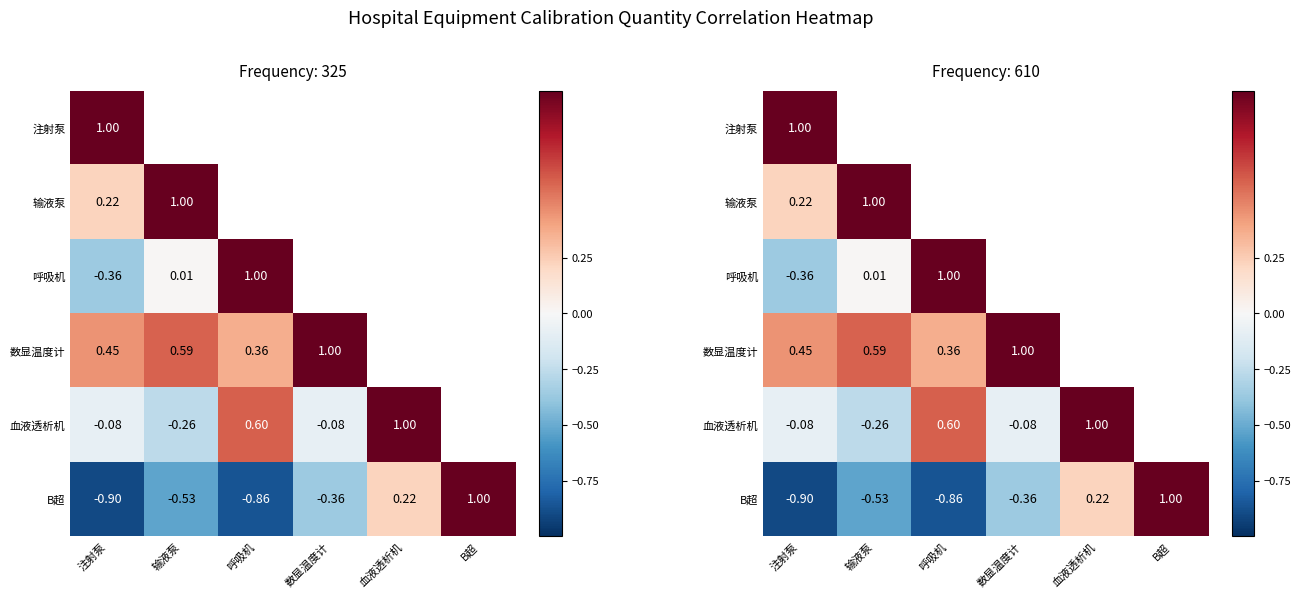

Rank the series at 注射泵 from highest to lowest value.

注射泵, 数显温度计, 输液泵, 血液透析机, 呼吸机, B超